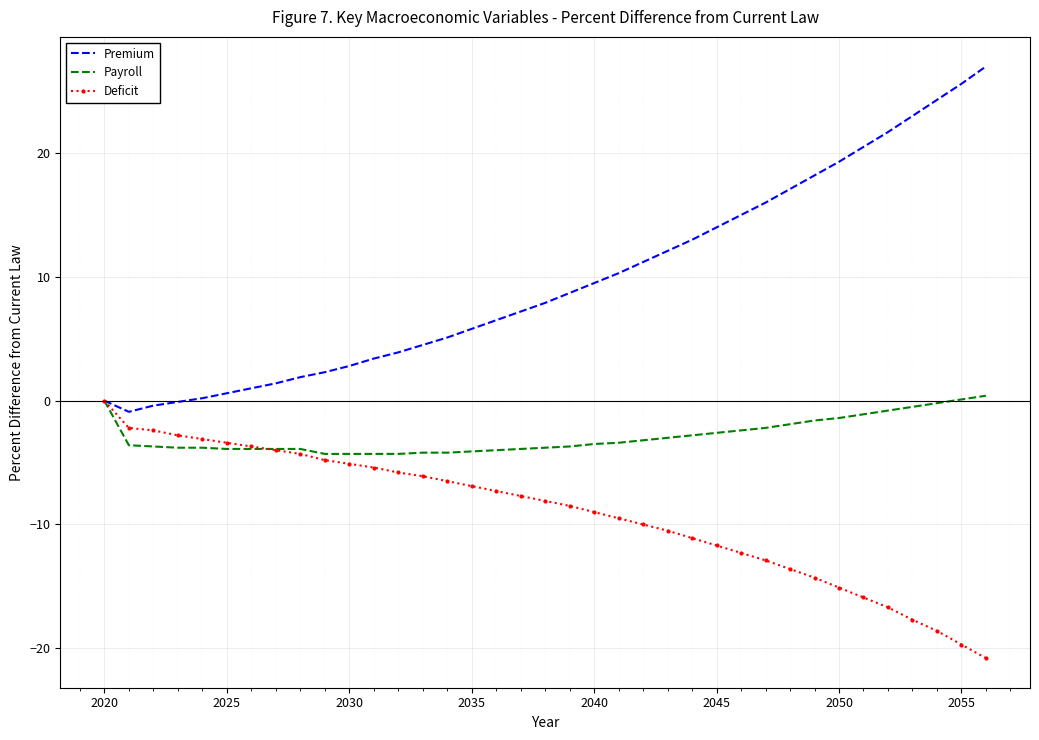

Which series has the widest spread of values?

Premium